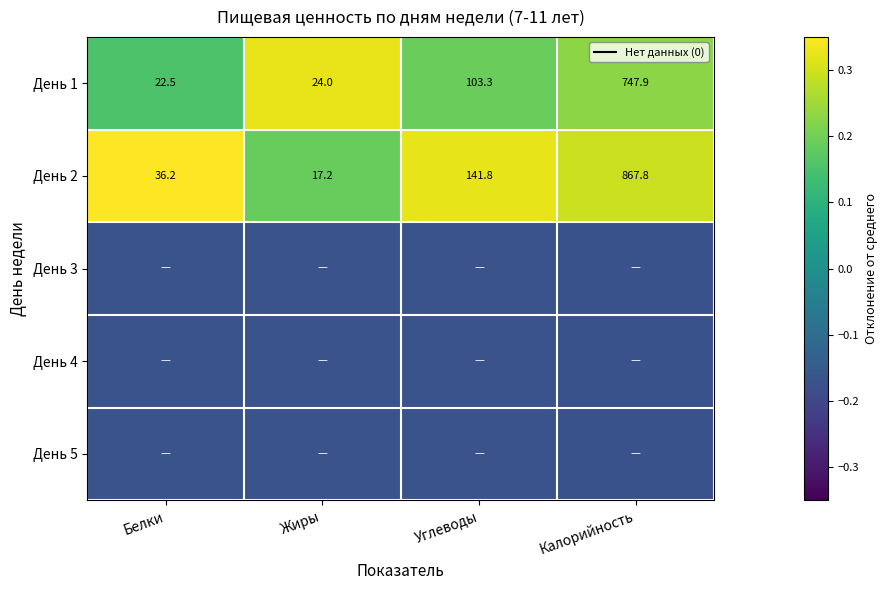

At which label is День 2 closest to 442?

Углеводы